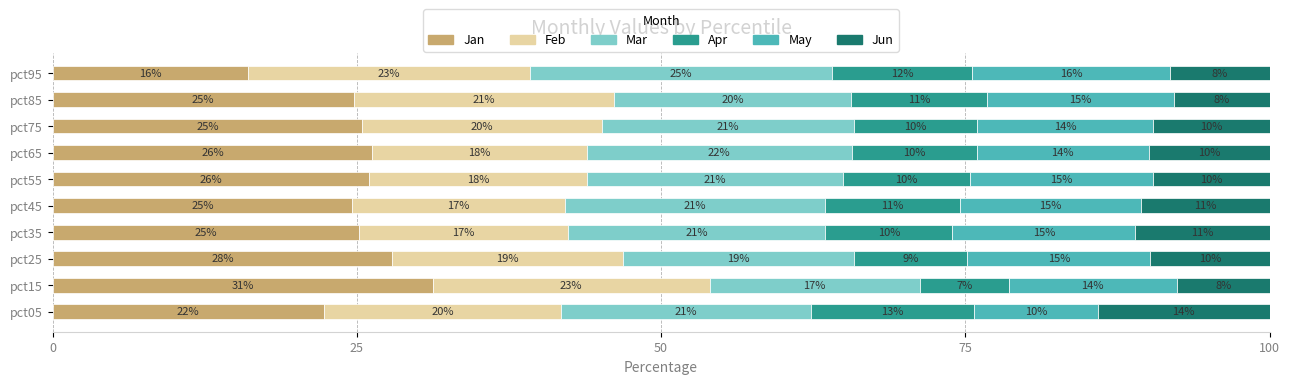

What is the average value of the May series?

14.4